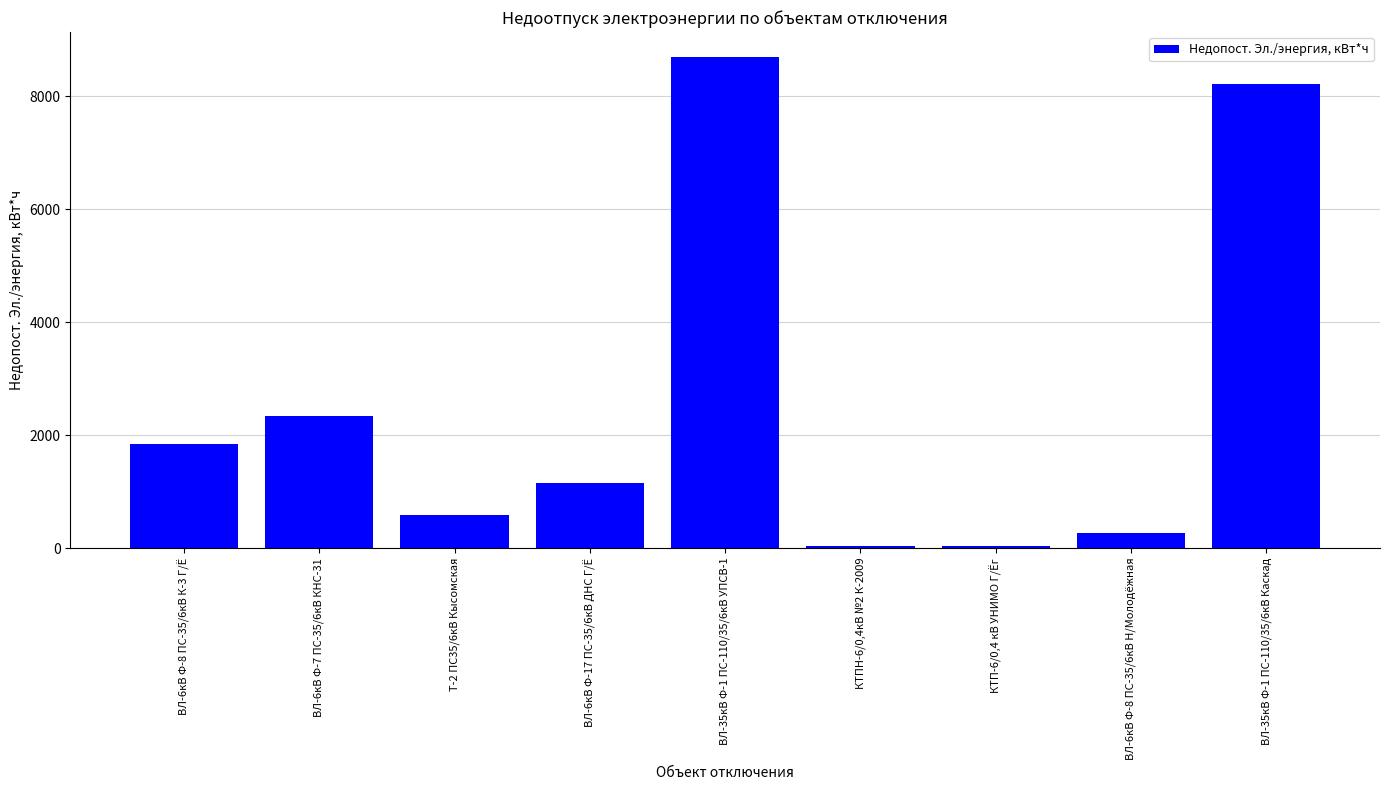

The value at Т-2 ПС35/6кВ Кысомская is 588. True or false?

True